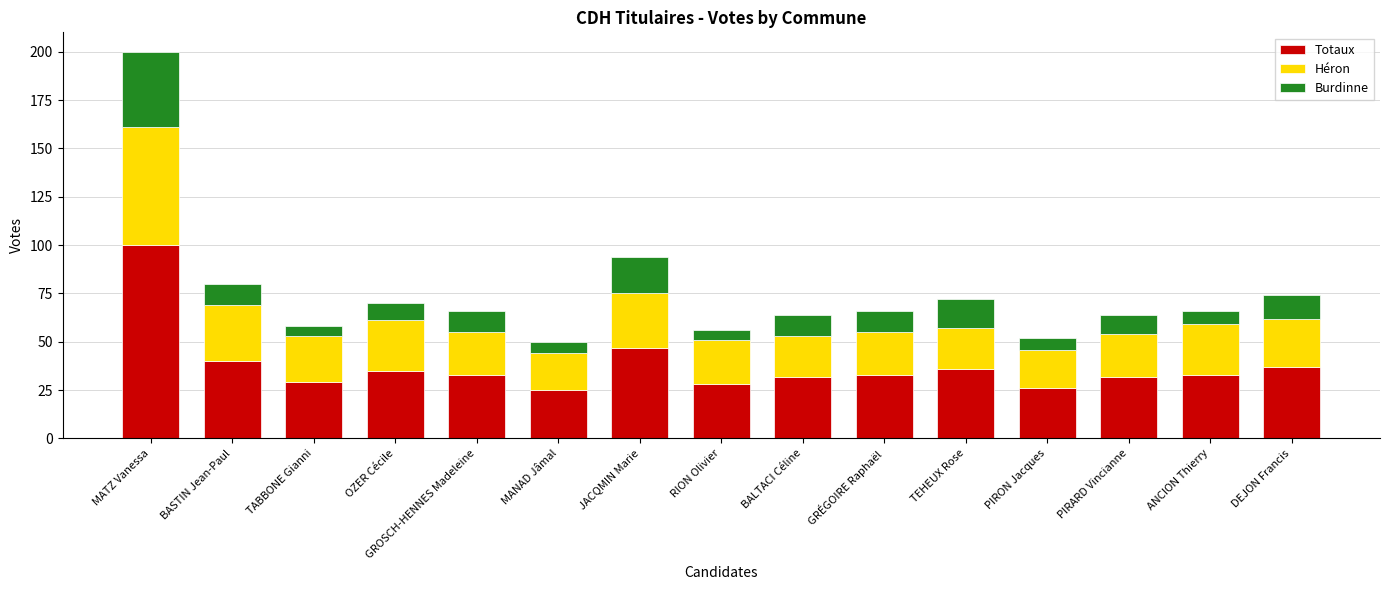

What is the total value across all series at JACQMIN Marie?

94